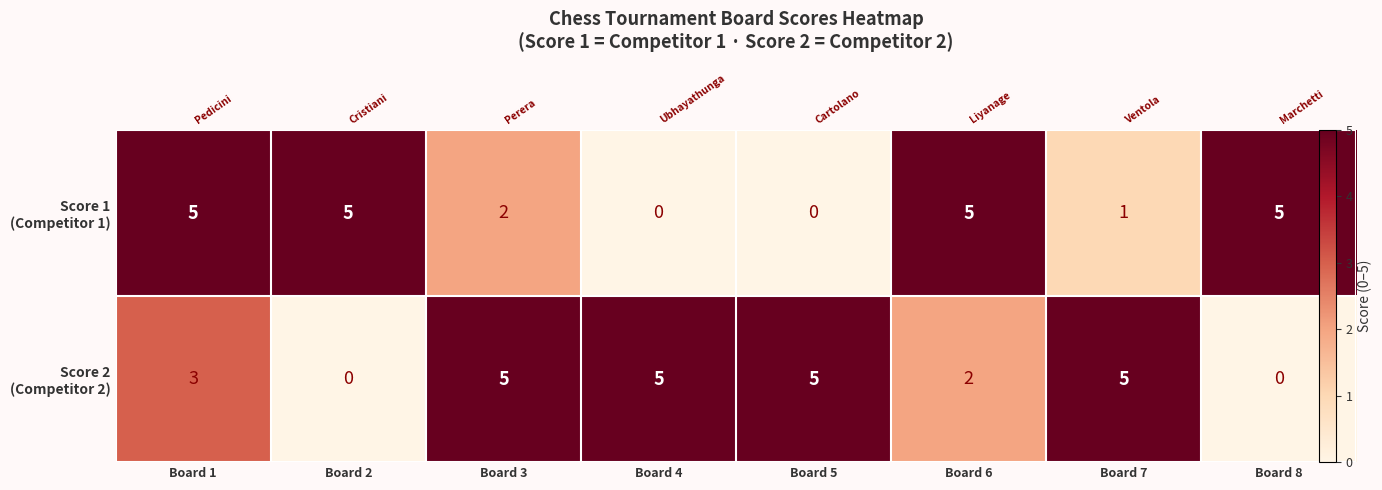

Rank the series by their average value, from lowest to highest.

Score 1 (Competitor 1), Score 2 (Competitor 2)